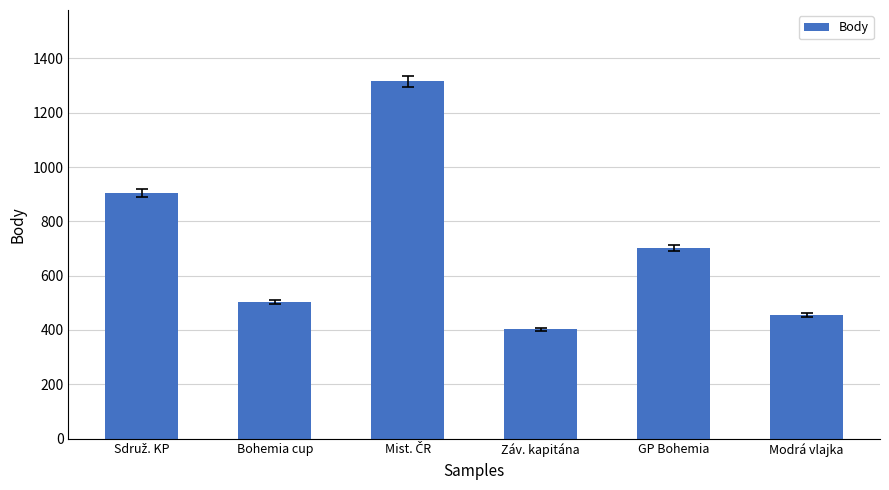

What is the value of the 2nd bar from the left?

504